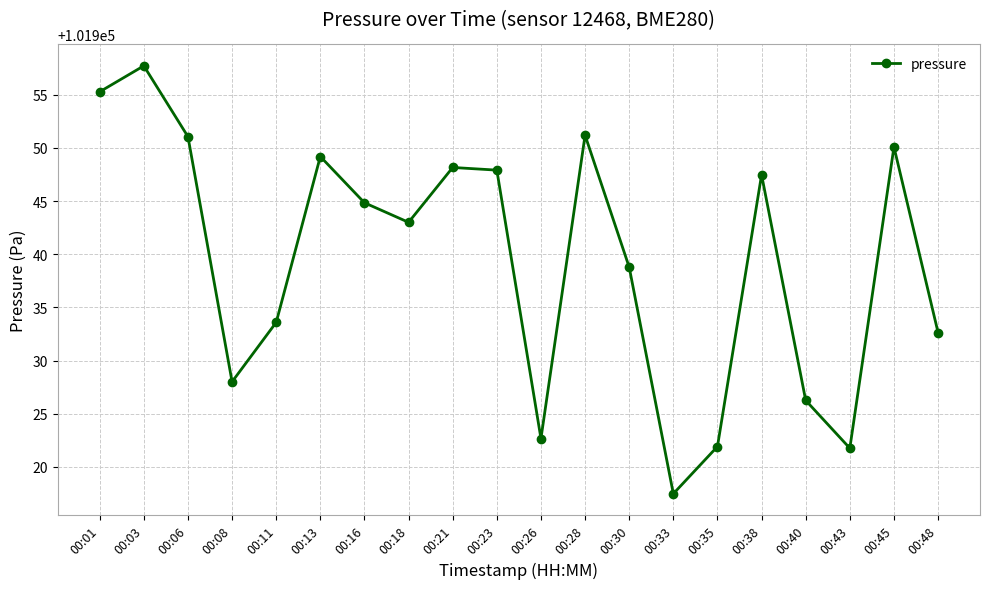

Where does the data first go above 101944?

00:01